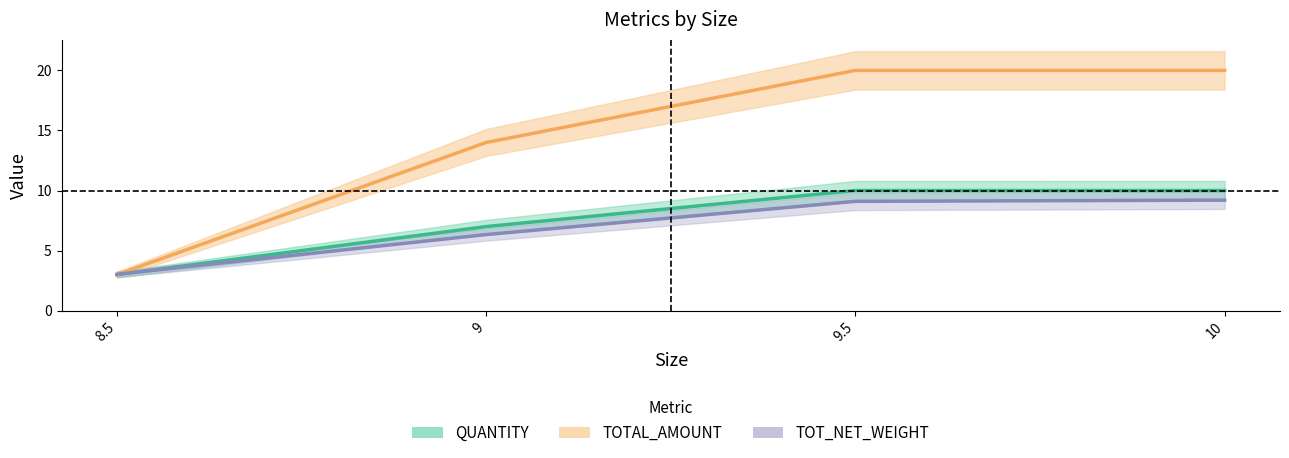

At which label is TOTAL_AMOUNT closest to 11?

9